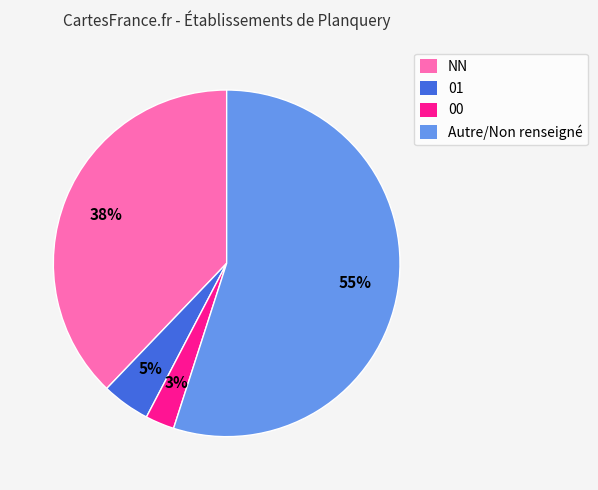

Which slice is the largest?

Autre/Non renseigné